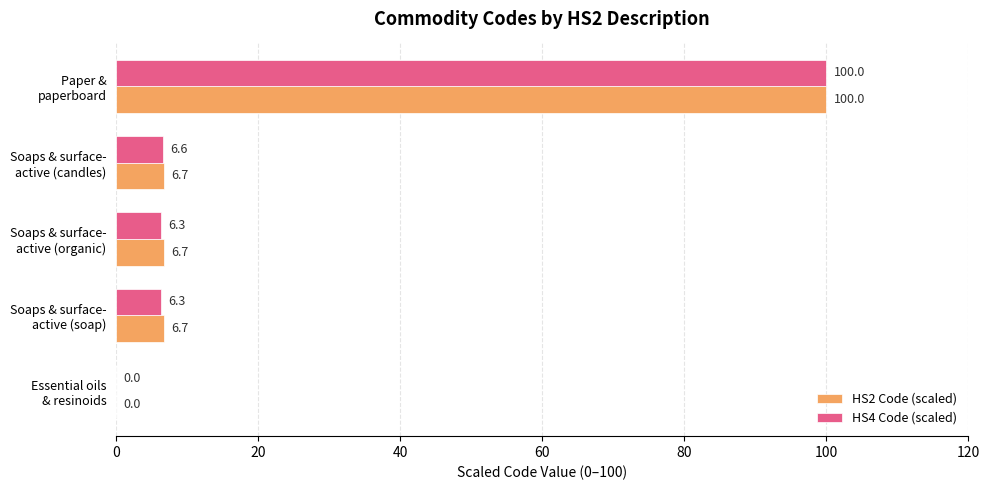

What is the maximum value for HS4 Code (scaled)?

100.0